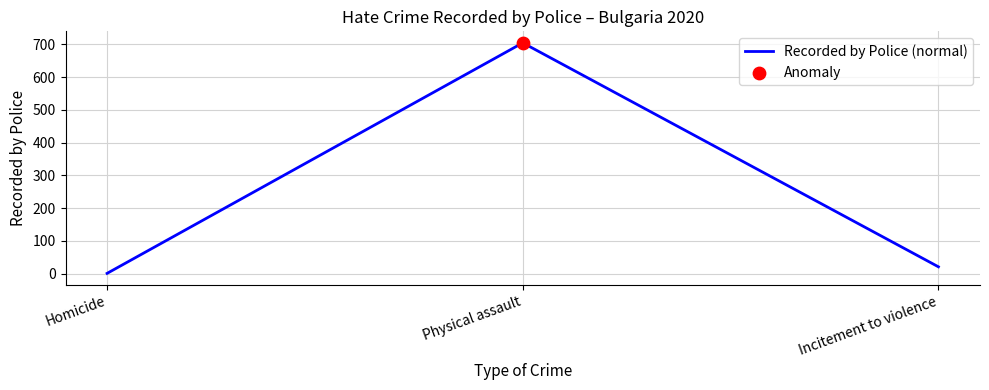

Approximately how many times larger is the value at Physical assault compared to Homicide?

705.0